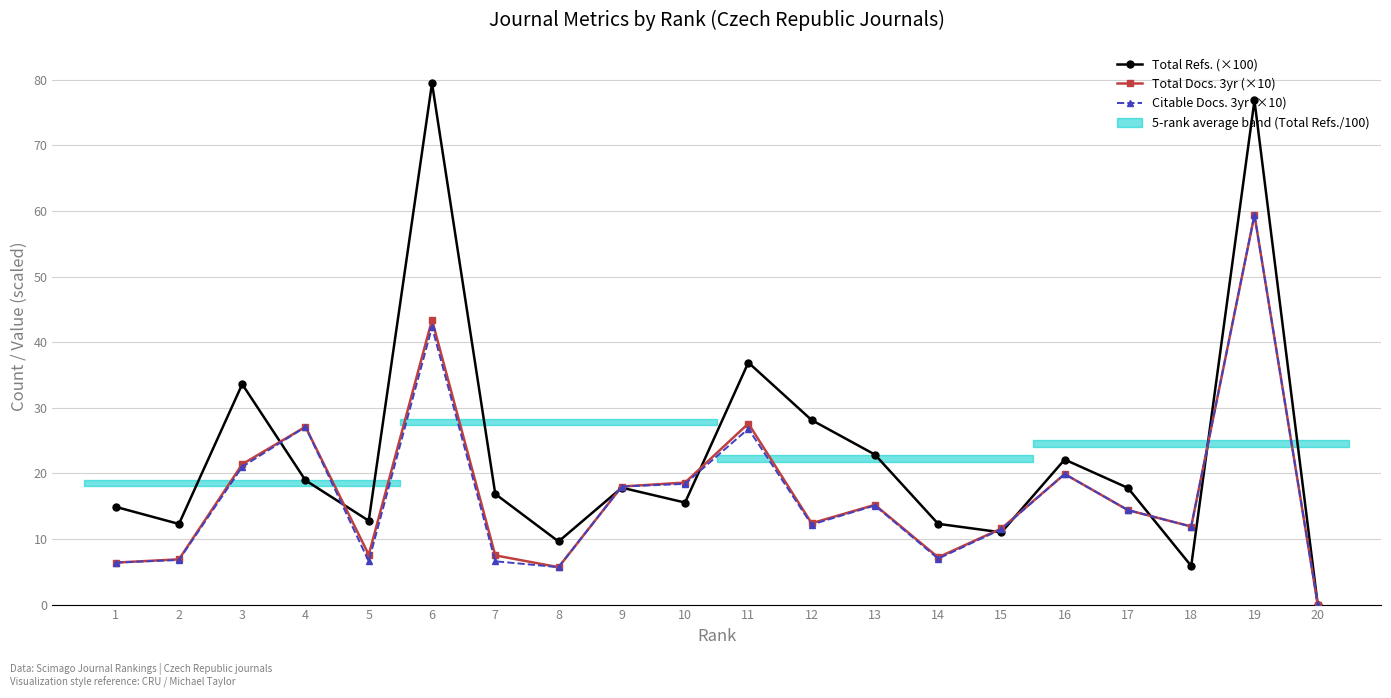

Which series changed the most between 3 and 18?

Total Refs. (×100)